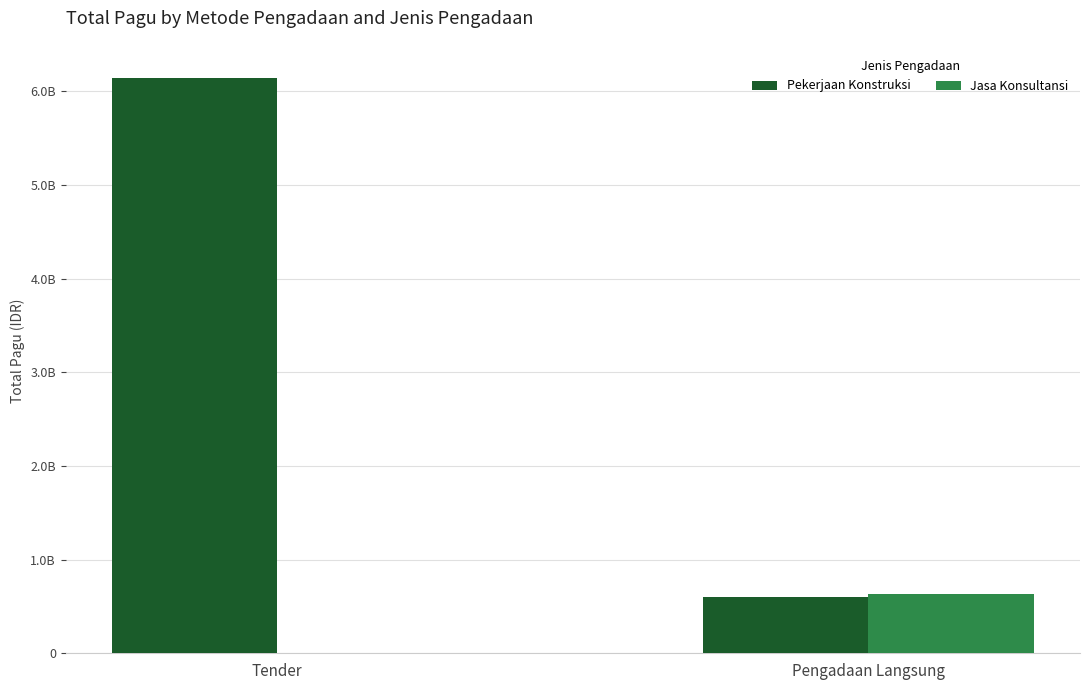

Which series changed the most between Tender and Pengadaan Langsung?

Pekerjaan Konstruksi